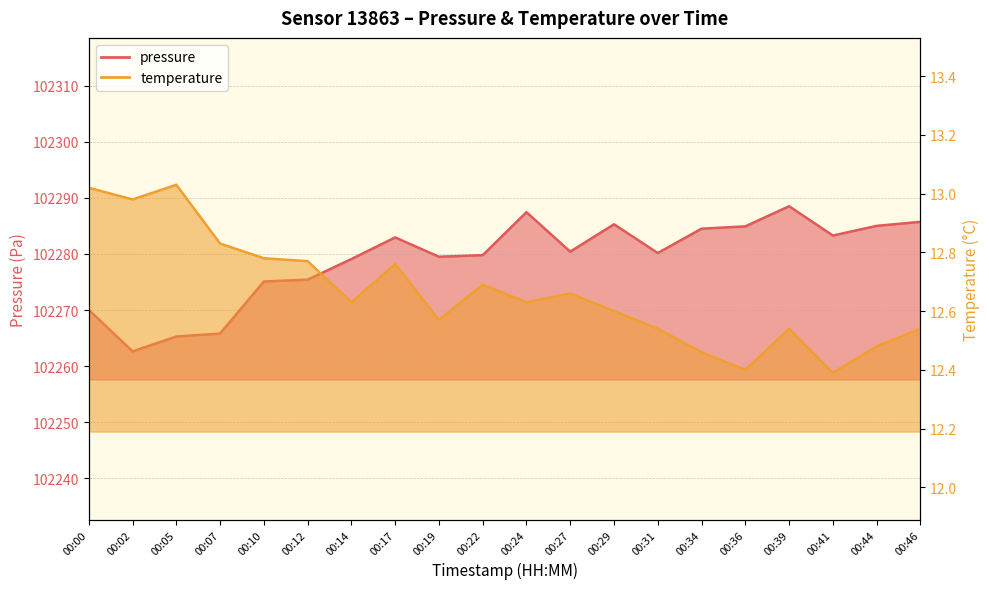

True or false: pressure has a value of 102284.5 at 00:34.

True